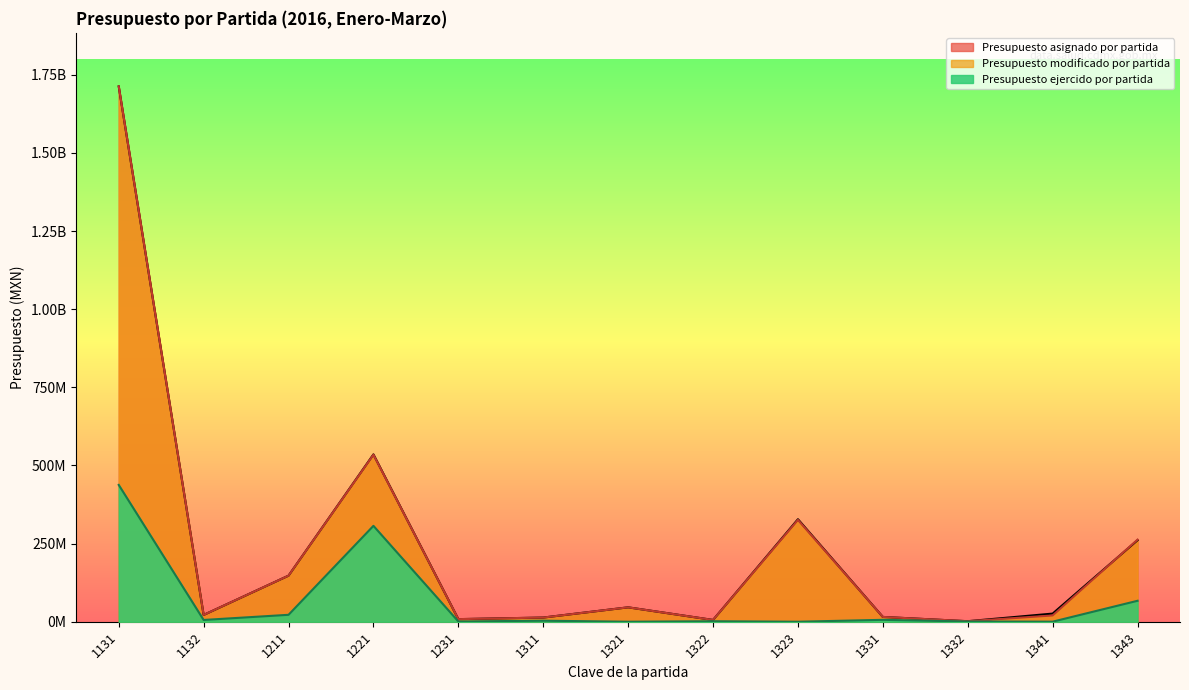

True or false: Presupuesto ejercido por partida and Presupuesto asignado por partida intersect in this chart.

False